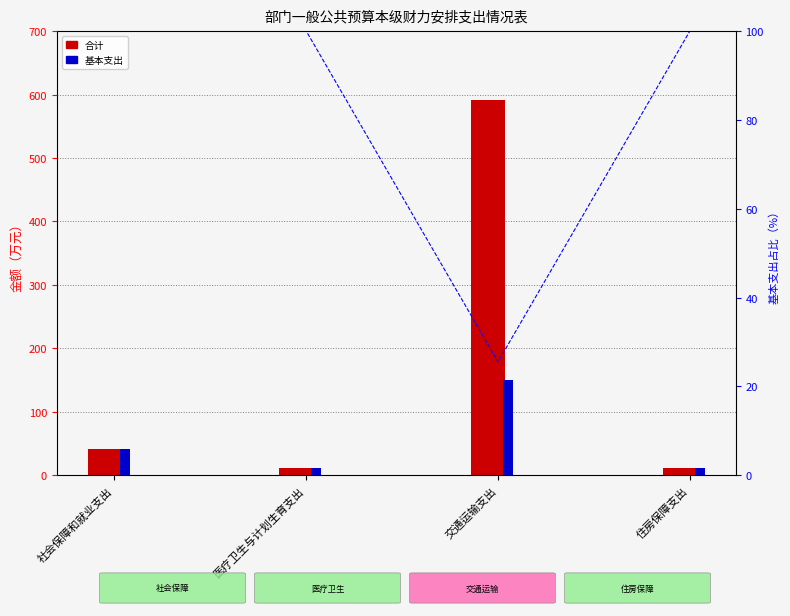

Are the bars horizontal?

No